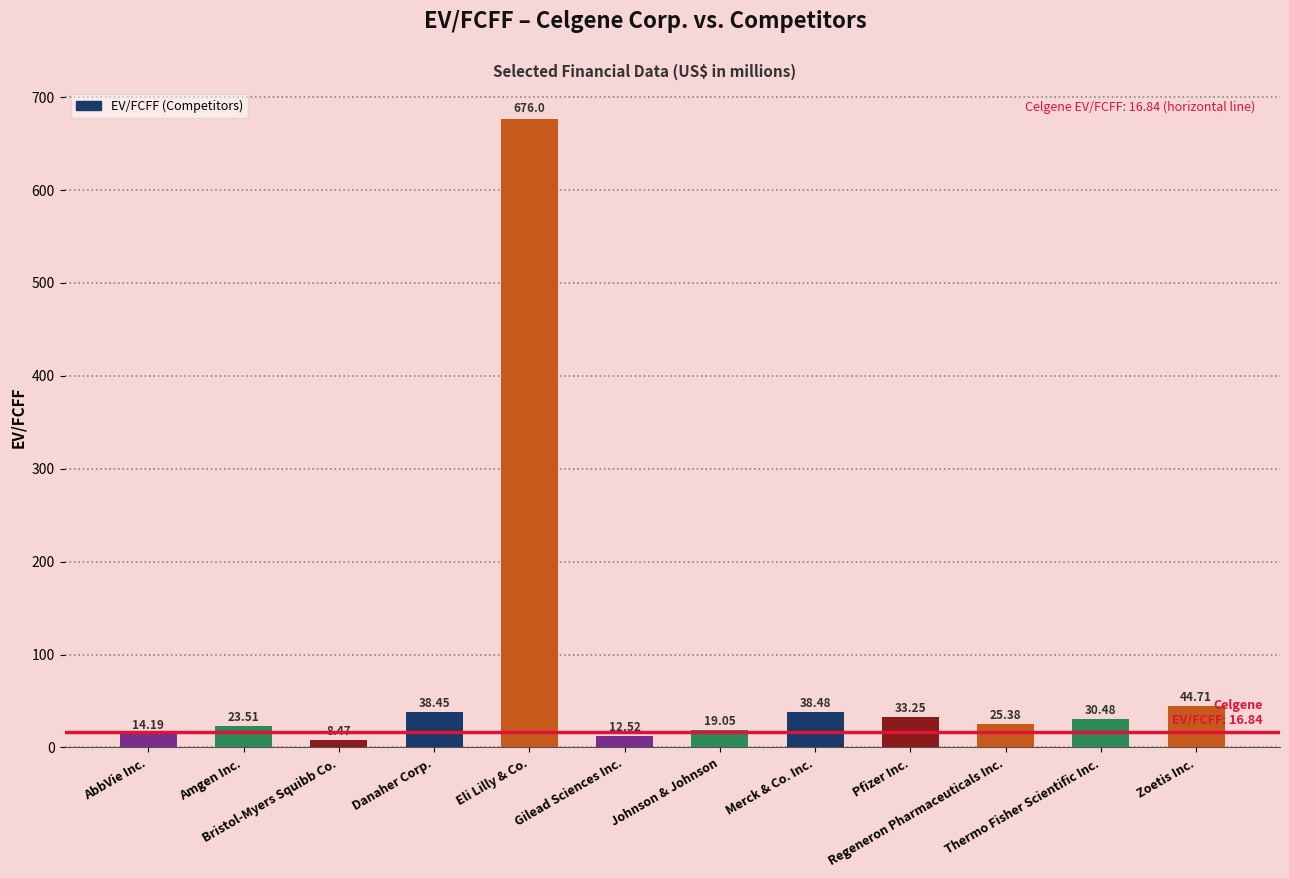

What is the difference between the second highest and second lowest values?

32.2